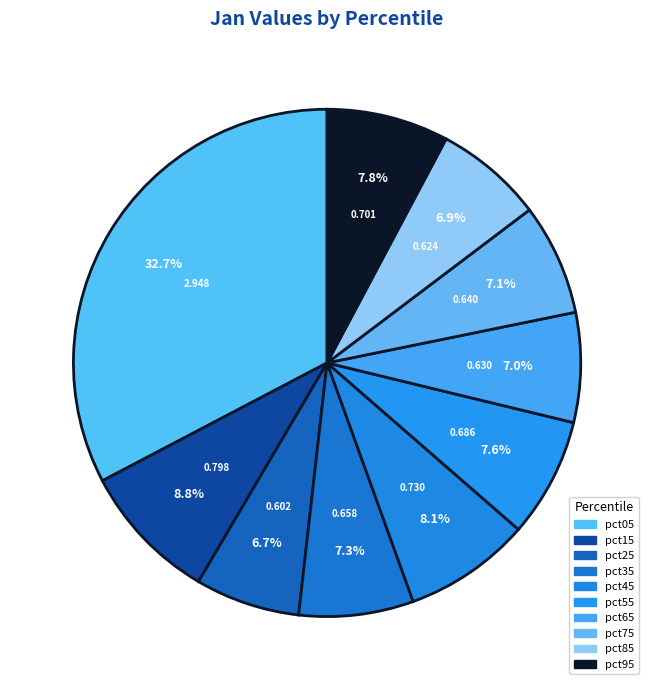

How many segments does this pie chart have?

10